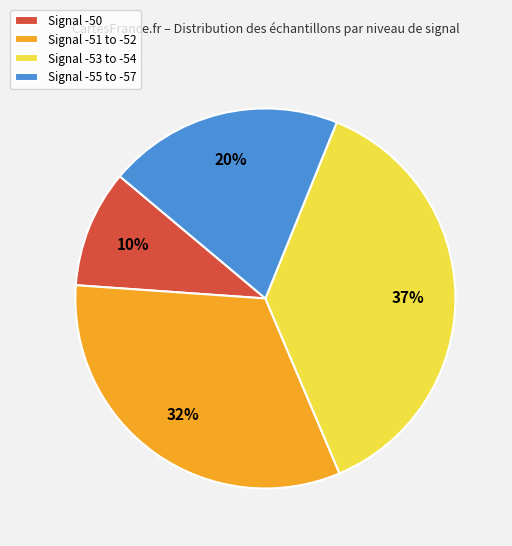

To the nearest percent, what is the average slice percentage?

25%